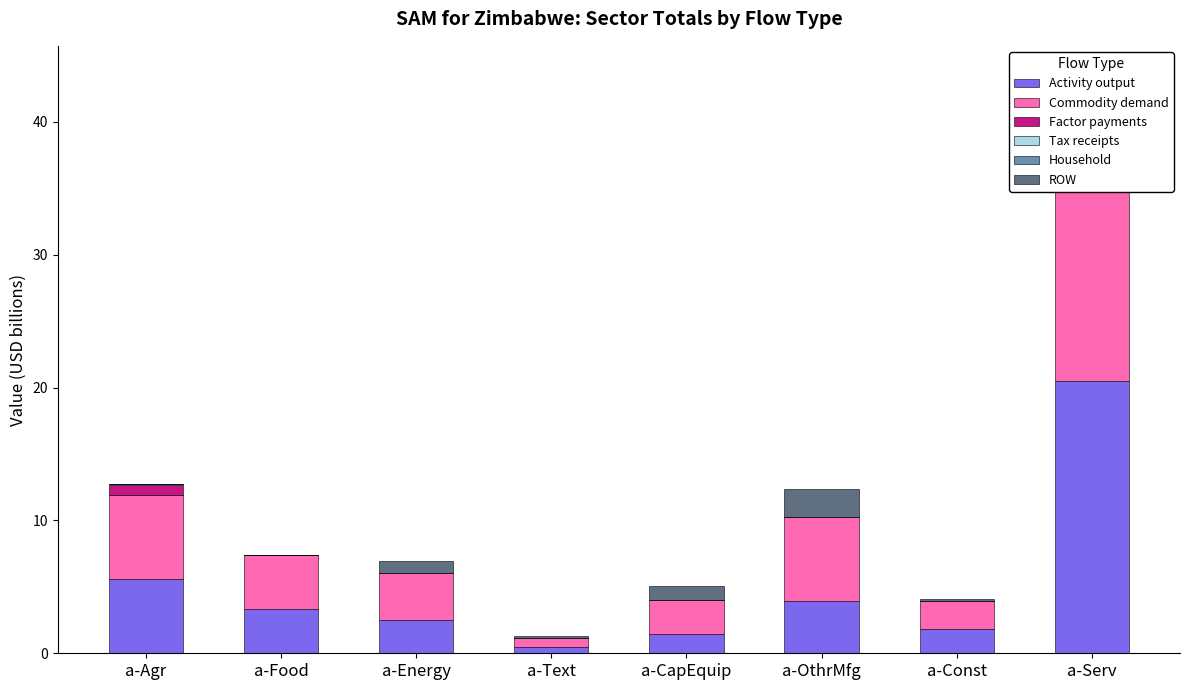

Which series has the largest total across all categories?

Commodity demand